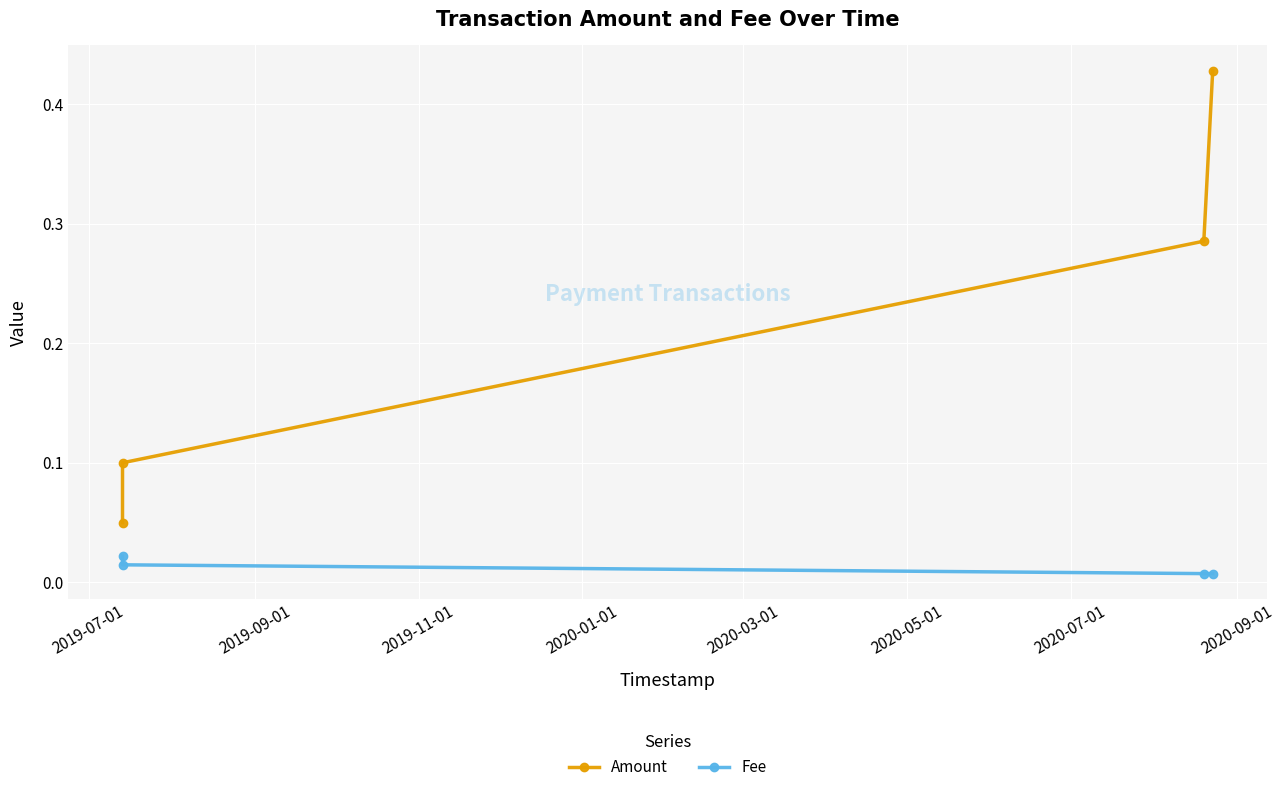

What is the average value of the Amount series?

0.2